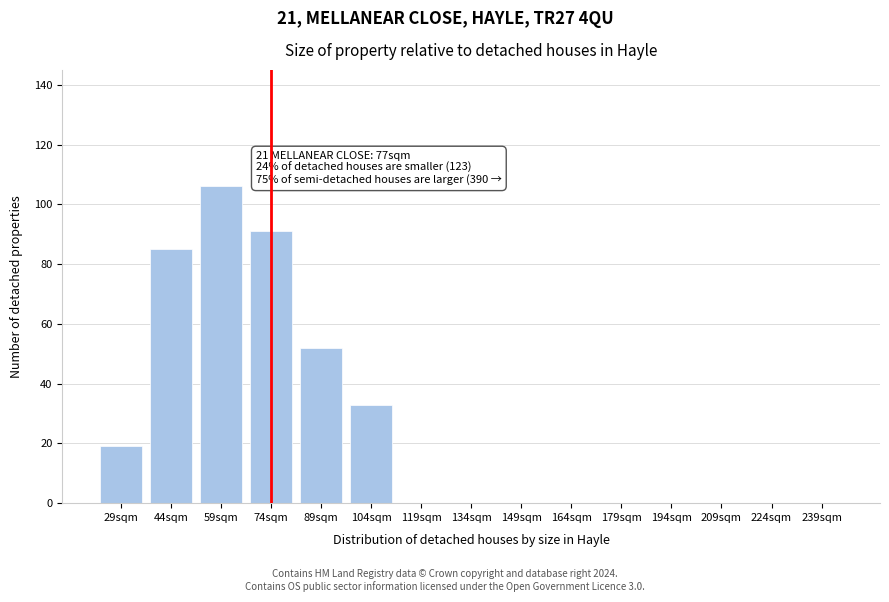

Reading right to left, list all the values displayed in this chart.

239sqm=0	224sqm=0	209sqm=0	194sqm=0	179sqm=0	164sqm=0	149sqm=0	134sqm=0	119sqm=0	104sqm=33	89sqm=52	74sqm=91	59sqm=106	44sqm=85	29sqm=19